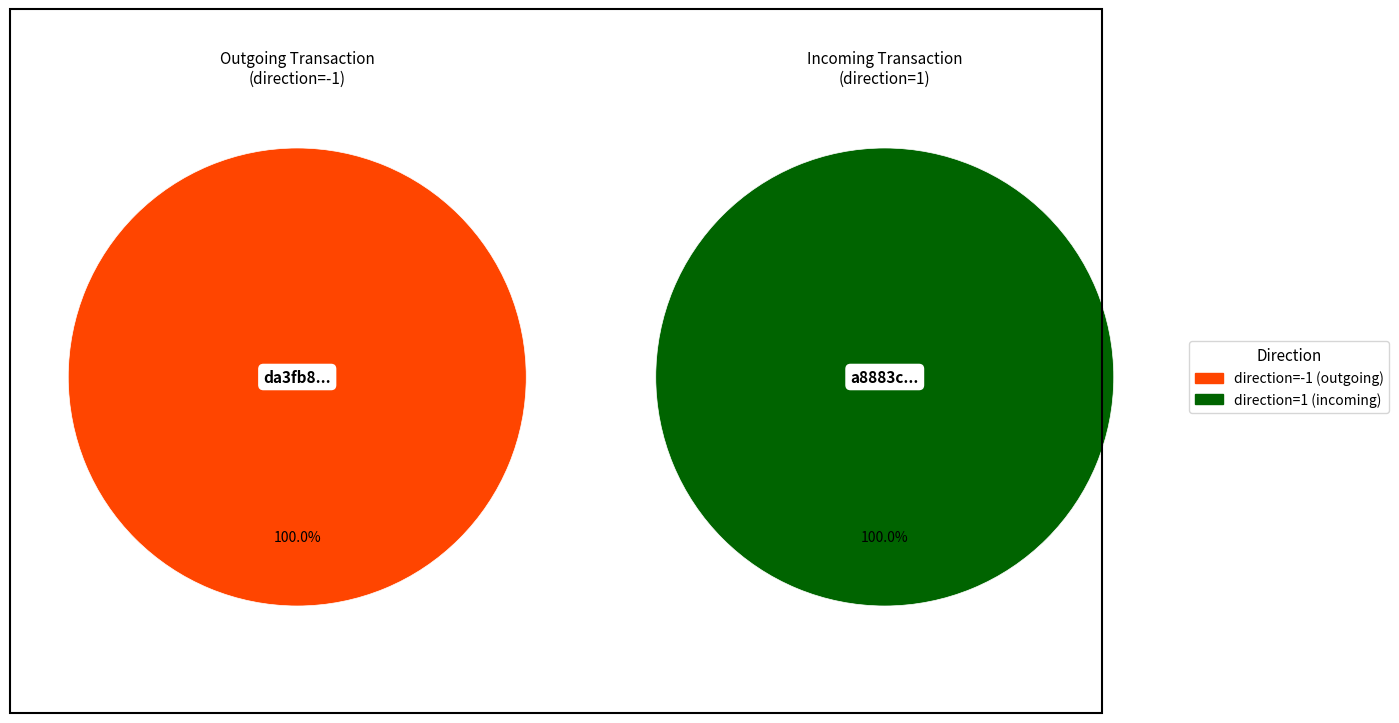

Count the number of slices in the pie.

2